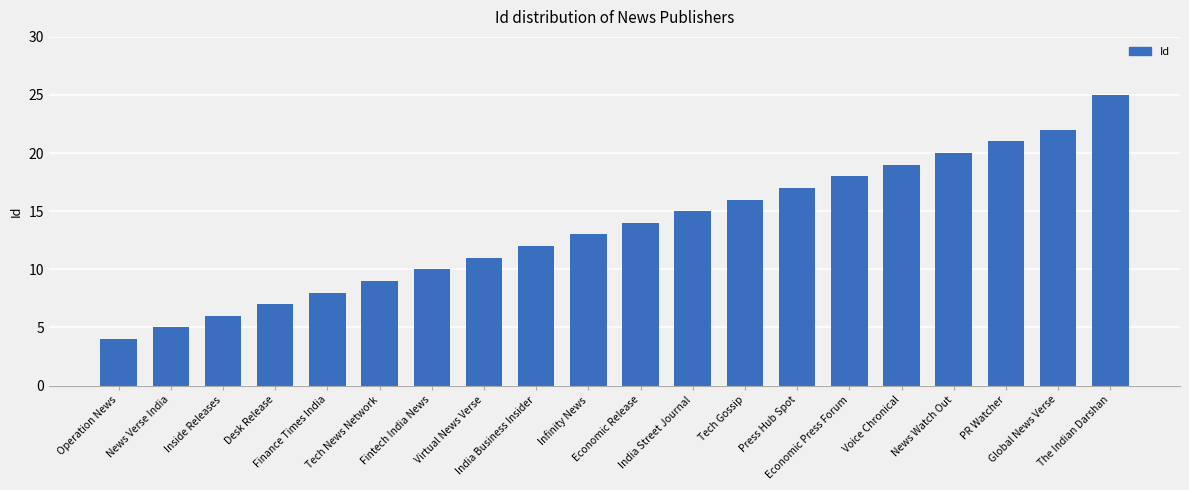

What is the maximum value shown in the chart?

25